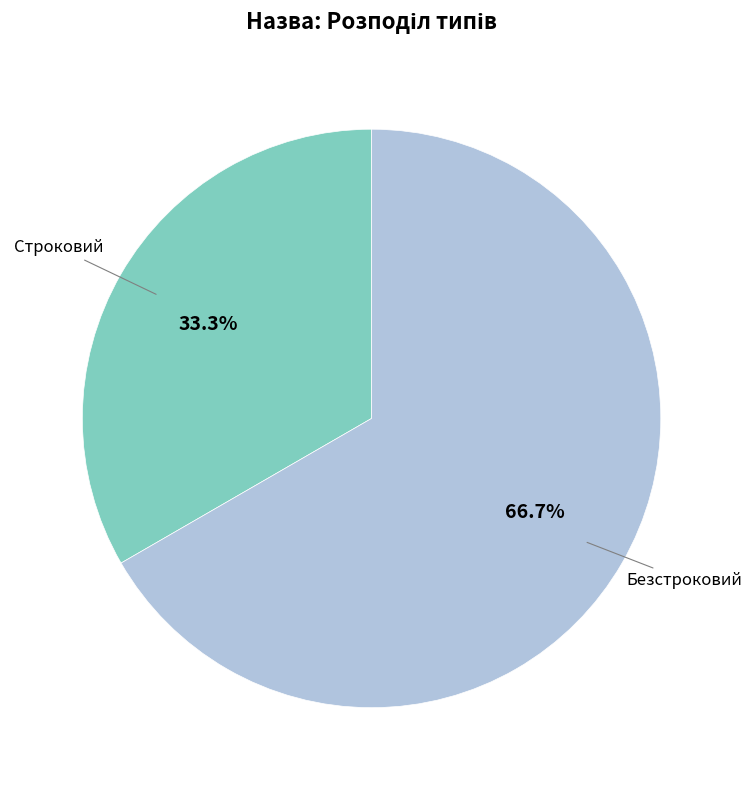

Is there any slice that represents more than half of the pie?

Yes